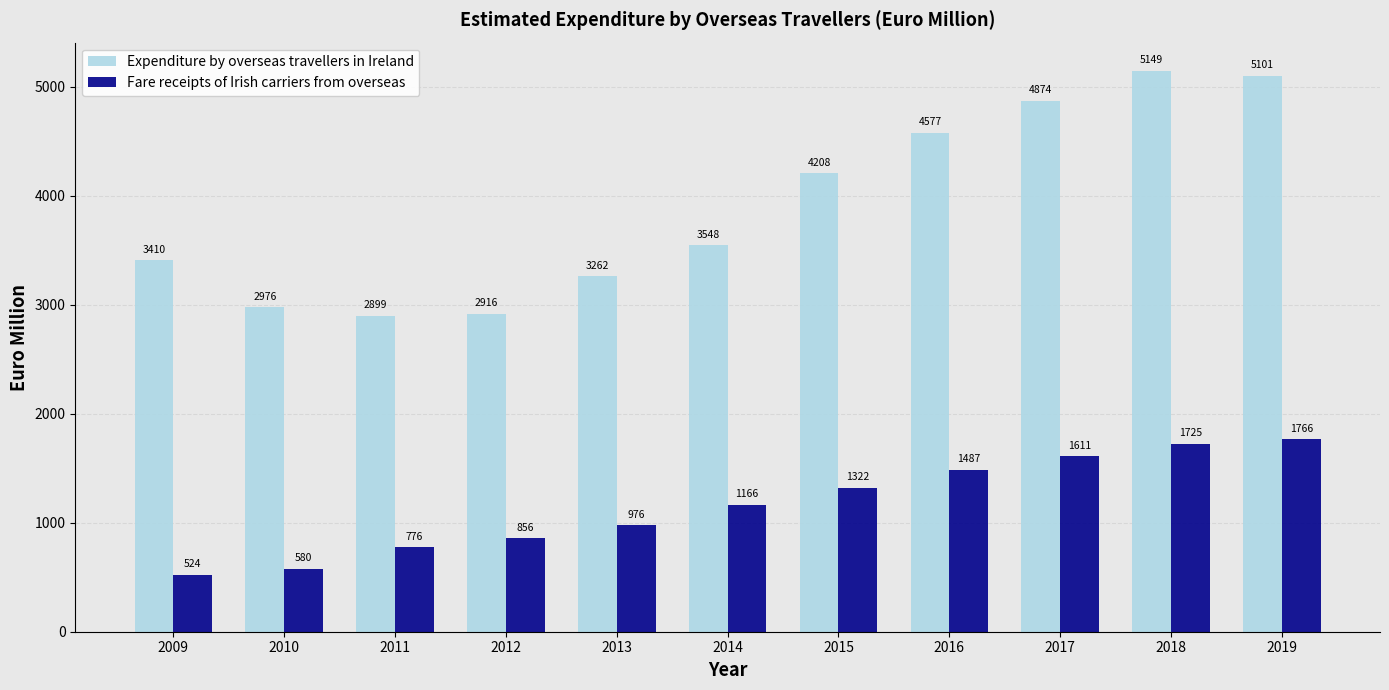

At which label is Expenditure by overseas travellers in Ireland closest to 4024?

2015